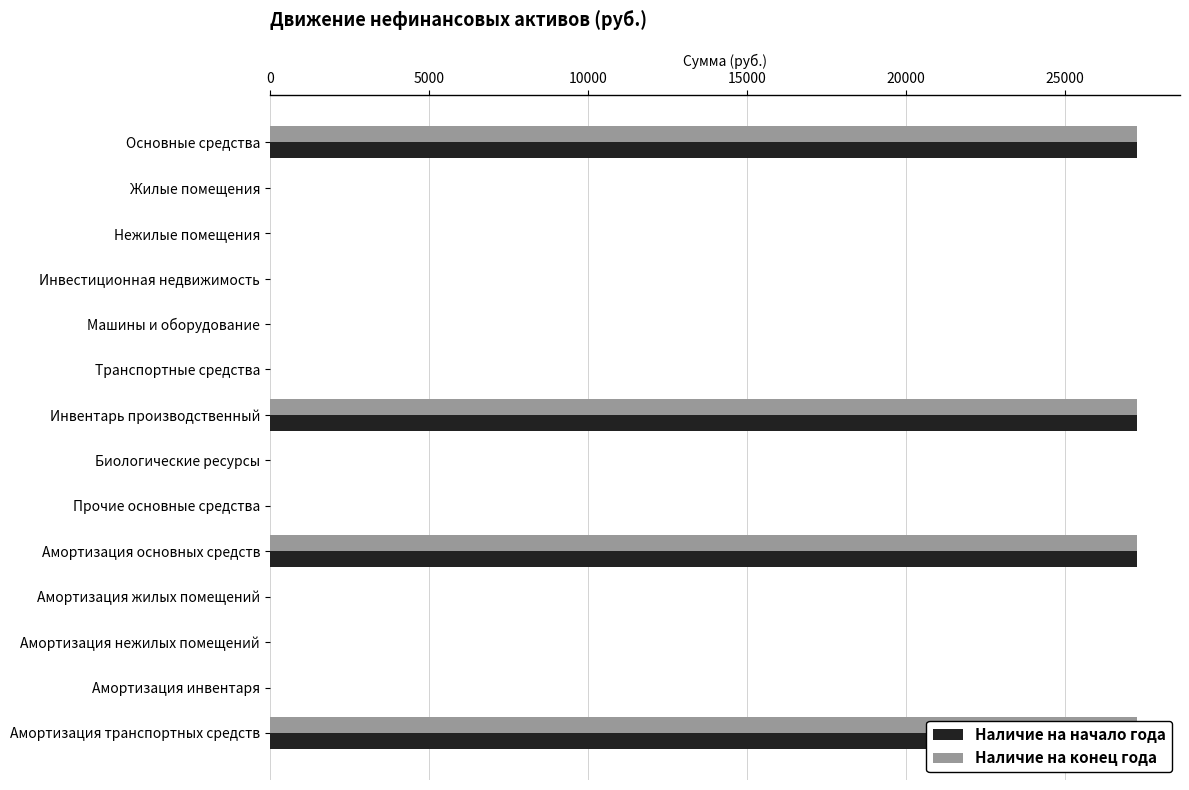

What are all the series names shown in the legend?

Наличие на начало года, Наличие на конец года